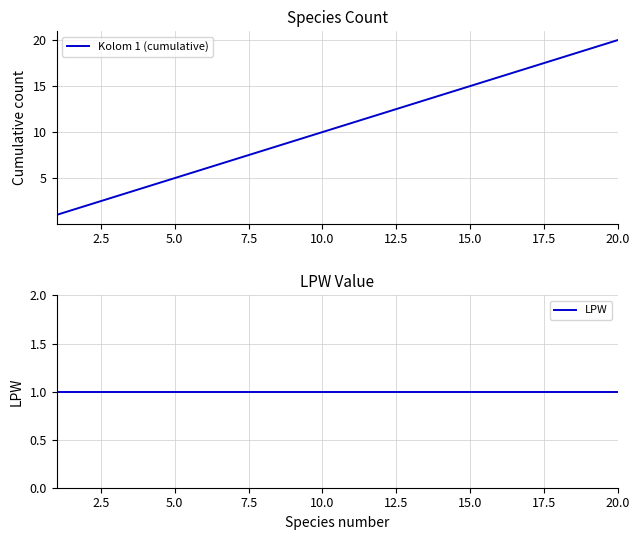

Which category has the highest value in the Kolom 1 (cumulative) series?

20.0